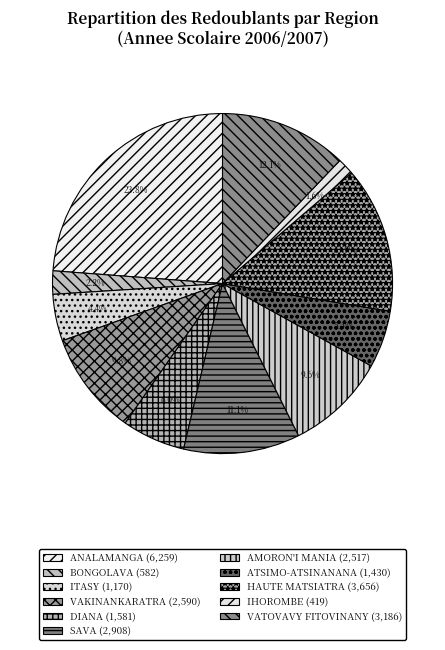

To the nearest percent, what is the average slice percentage?

9%